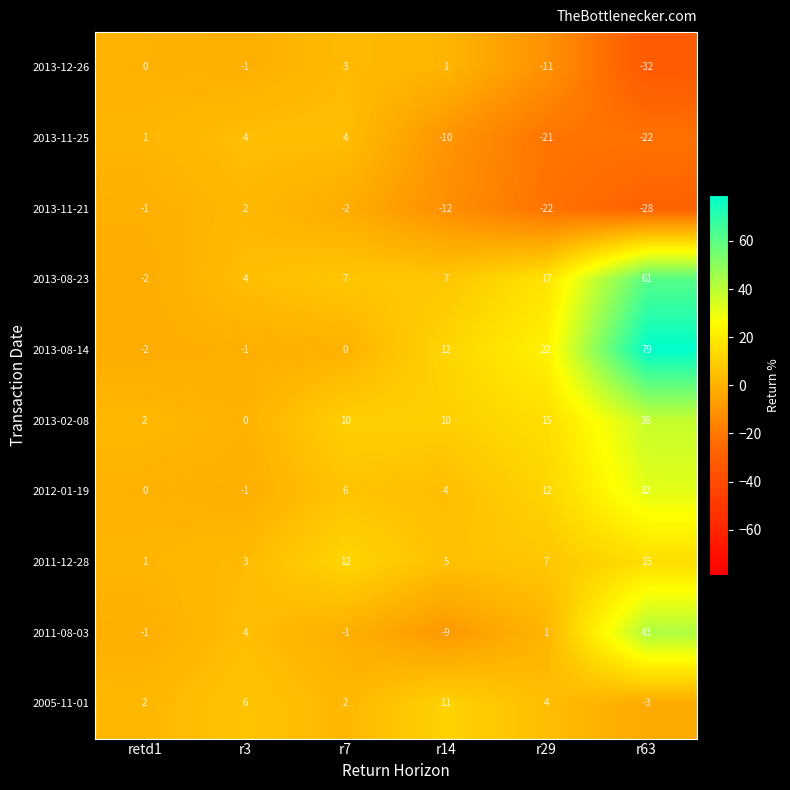

The 2013-11-25 series shows -21 at r29. True or false?

True